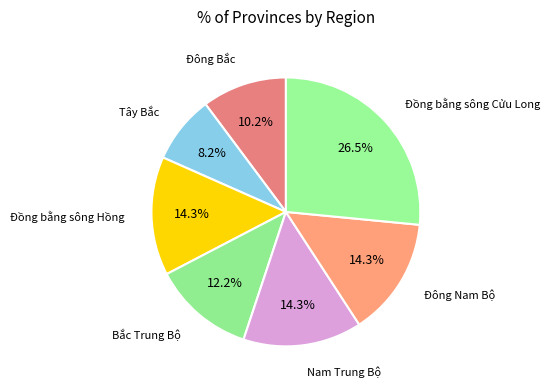

Which slice is the largest?

Đồng bằng sông Cửu Long